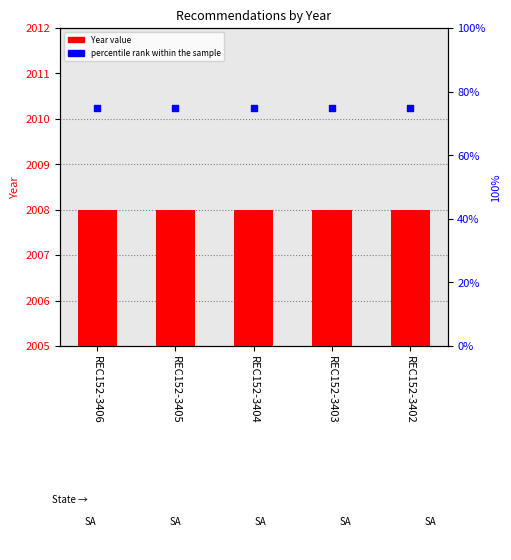

Which series has the largest total across all categories?

Year